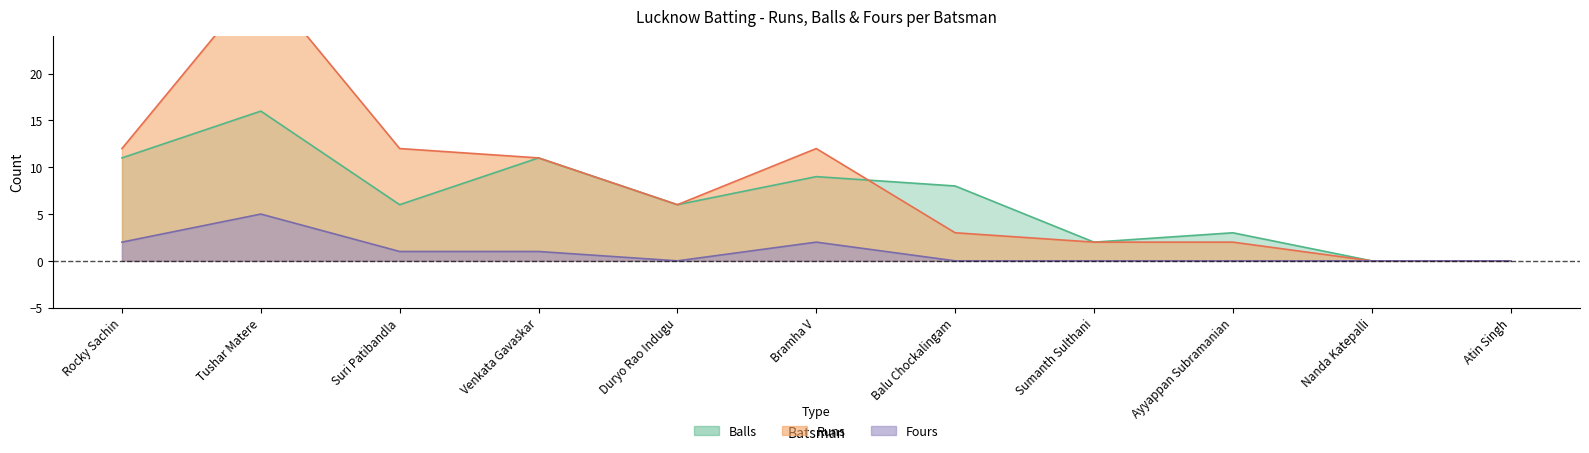

What is the value of the Runs point at the 1st from the left?

12